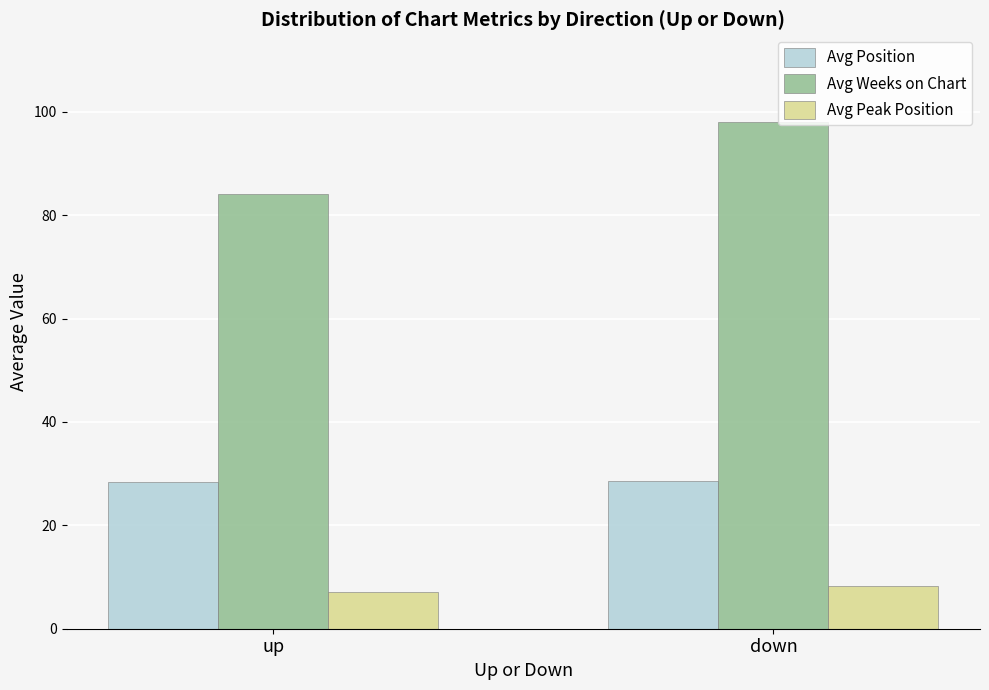

Which series has the widest spread of values?

Avg Weeks on Chart